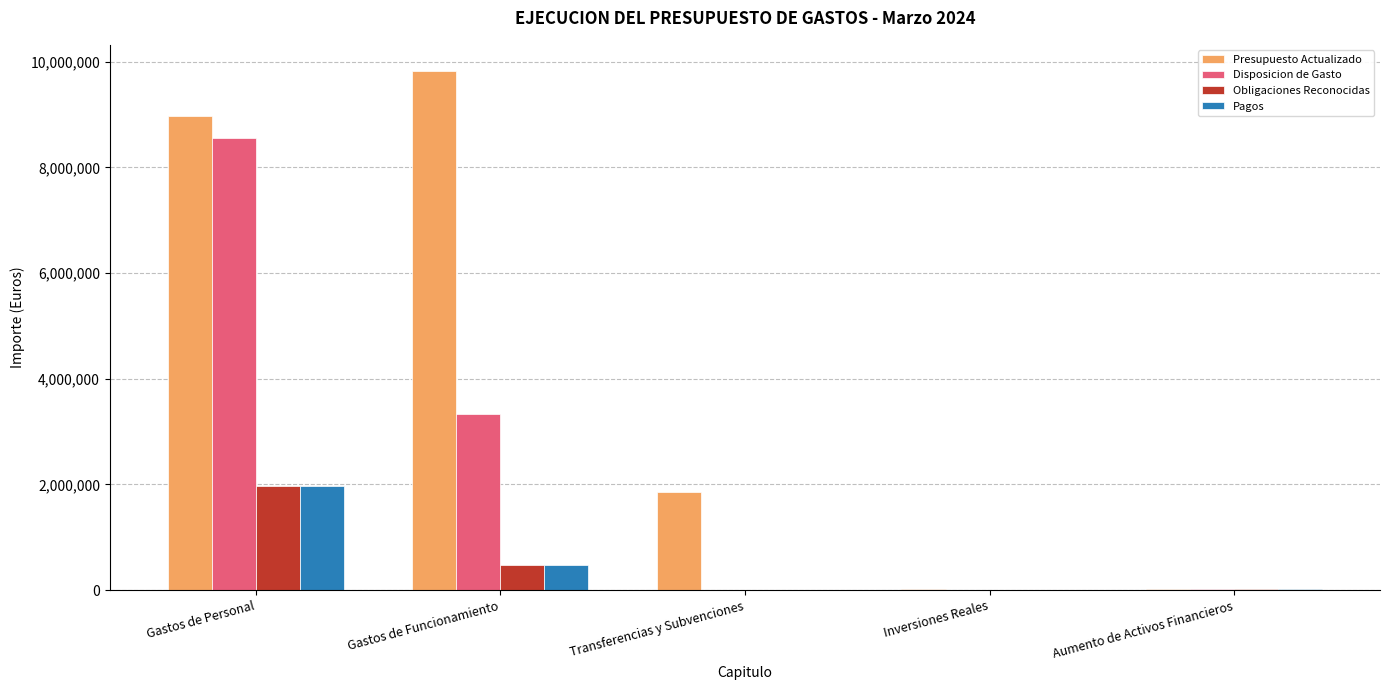

What is the sum of all Obligaciones Reconocidas values?

2460148.6